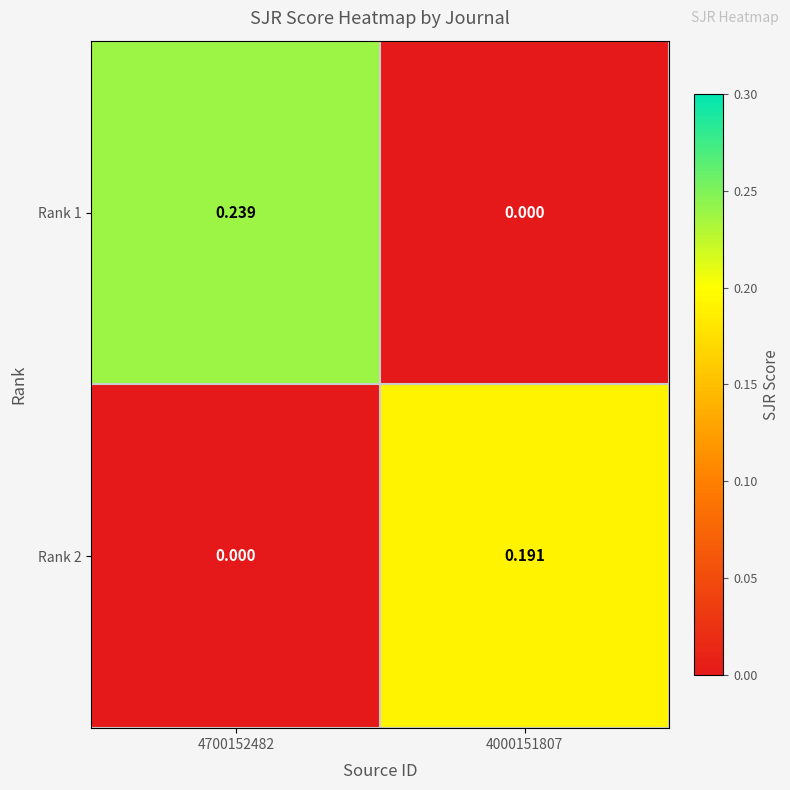

Is the value of Rank 1 at 4700152482 greater than the value of Rank 2 at 4000151807?

Yes